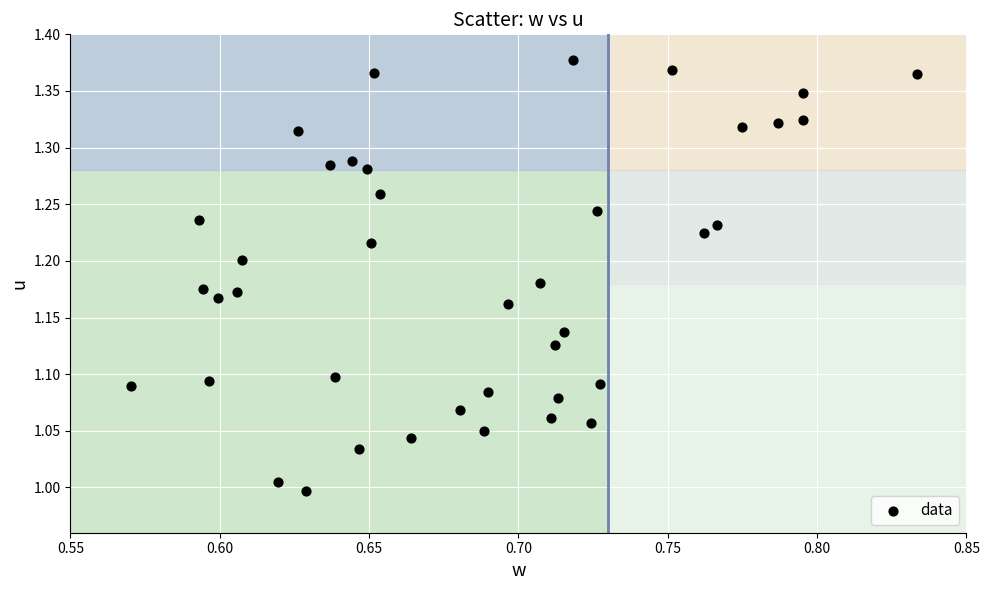

What is the range of Y values (max minus min)?

0.4